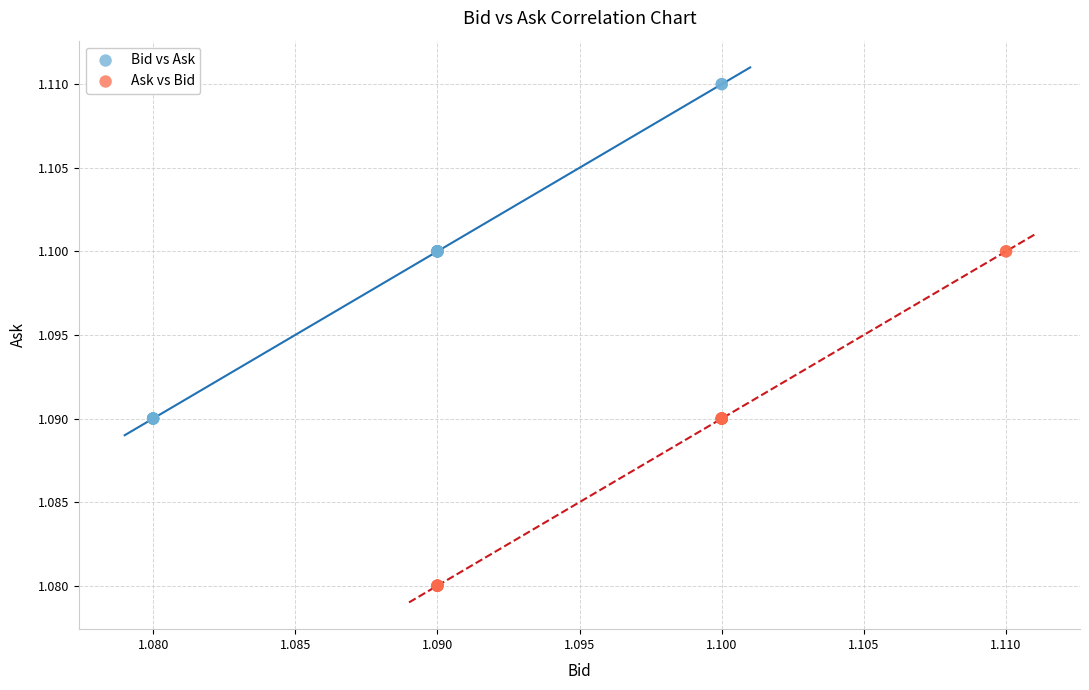

Which series contains the lowest Y value?

Ask vs Bid